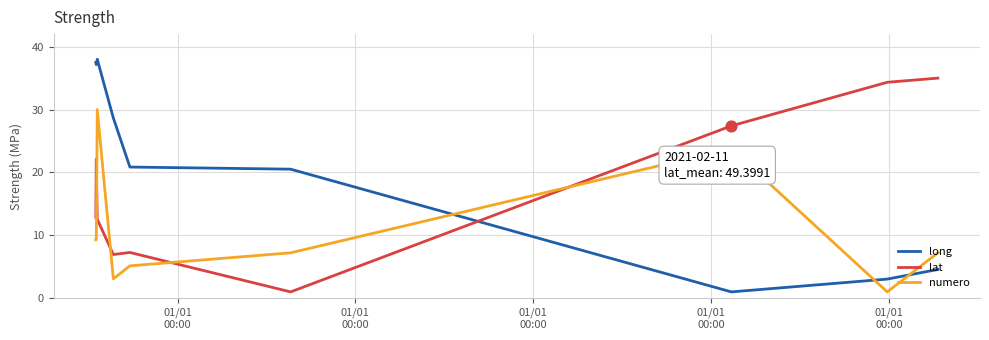

Which series has the largest total across all categories?

long